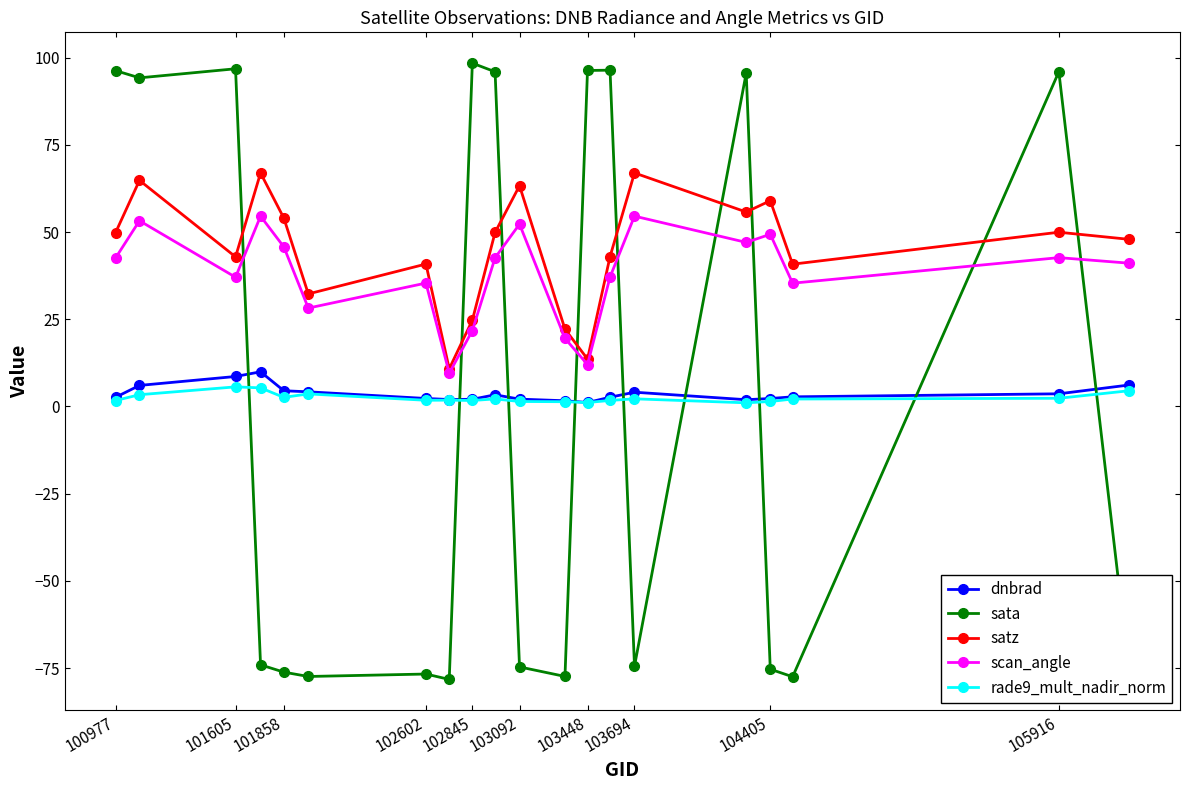

After their last crossing, which series has the higher values: rade9_mult_nadir_norm or sata?

rade9_mult_nadir_norm